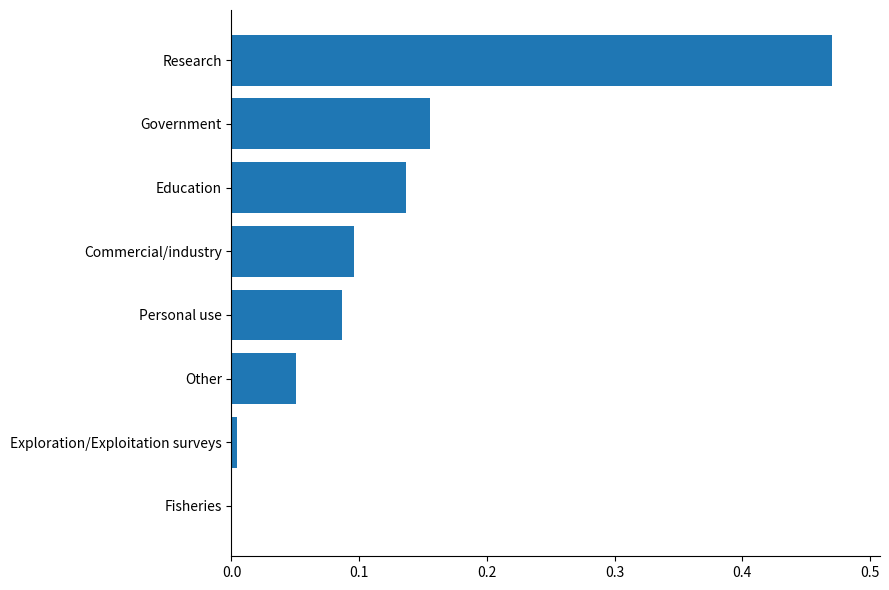

Which has a higher value, Government or Personal use?

Government